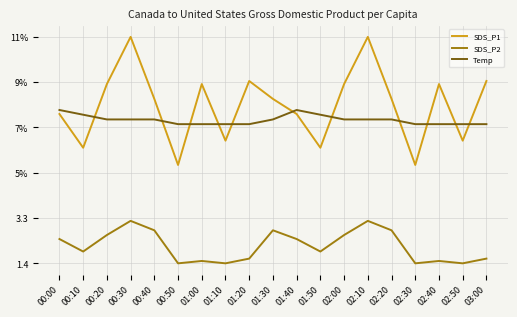

What are all the series names shown in the legend?

SDS_P1, SDS_P2, Temp